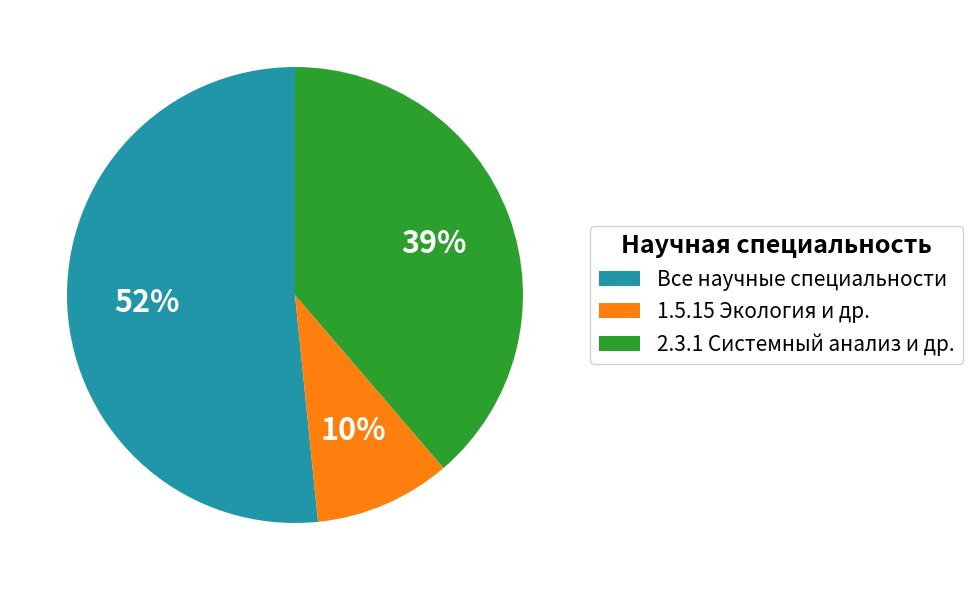

Rank the categories by value from lowest to highest.

1.5.15 Экология и др., 2.3.1 Системный анализ и др., Все научные специальности